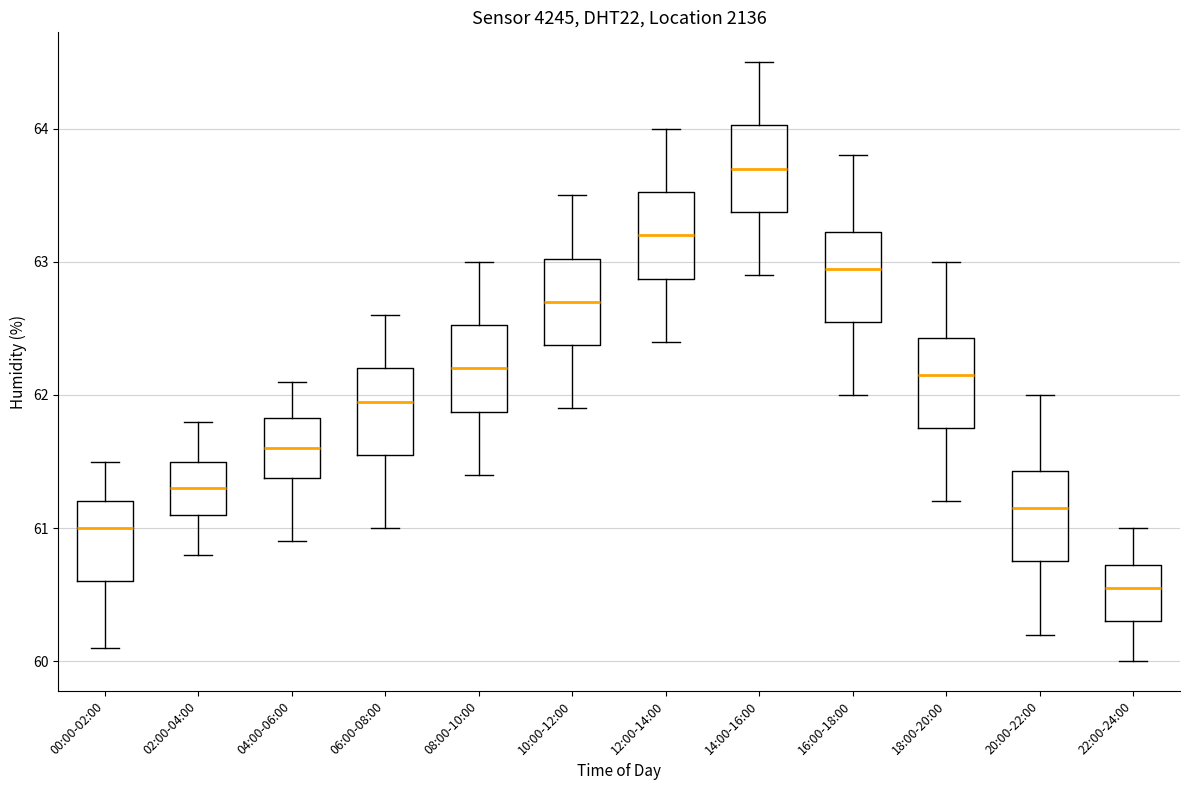

Which box has the highest median line?

14:00-16:00